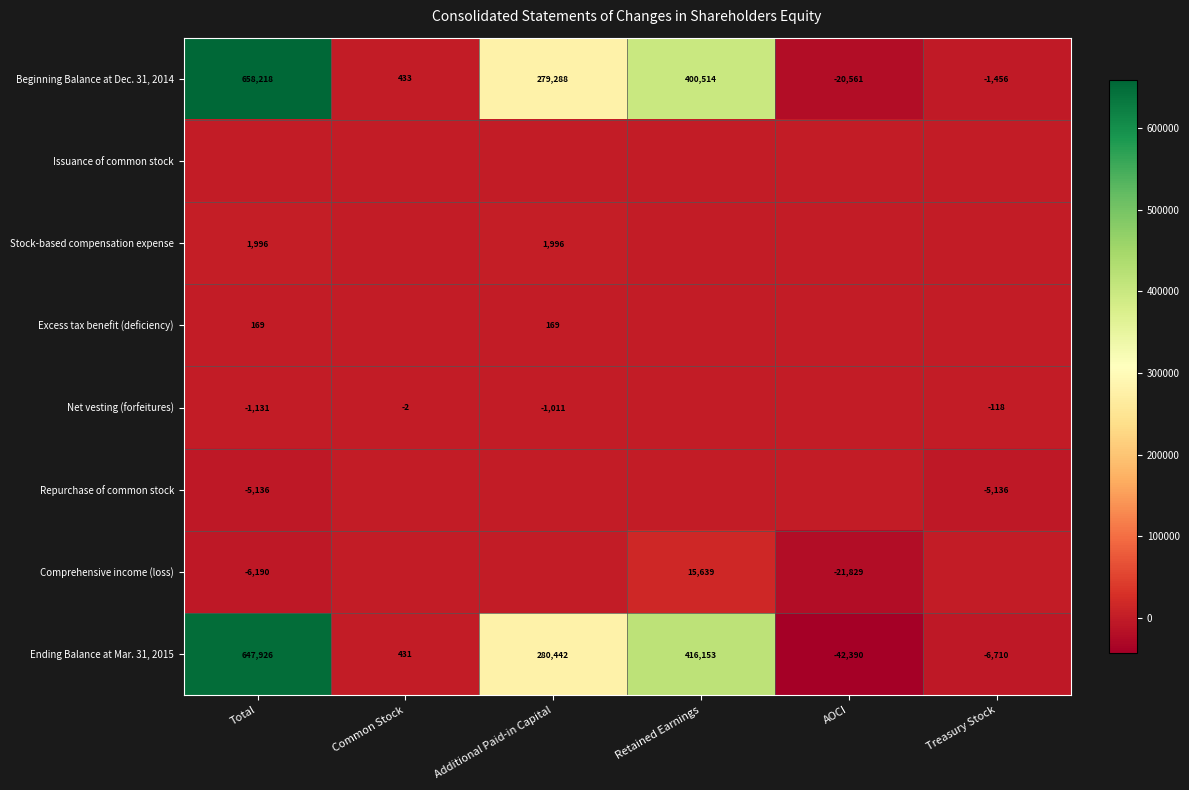

Where is Beginning Balance at Dec. 31, 2014 nearest to the value 318828?

Additional Paid-in Capital